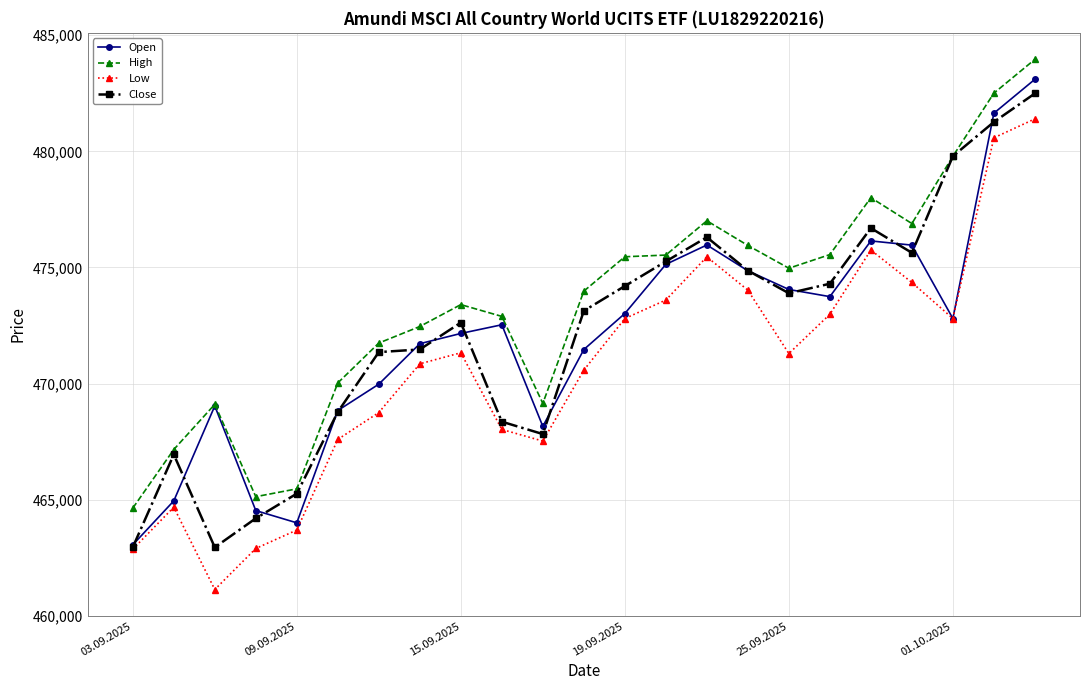

What is the difference between the maximum and minimum values in the Close series?

19548